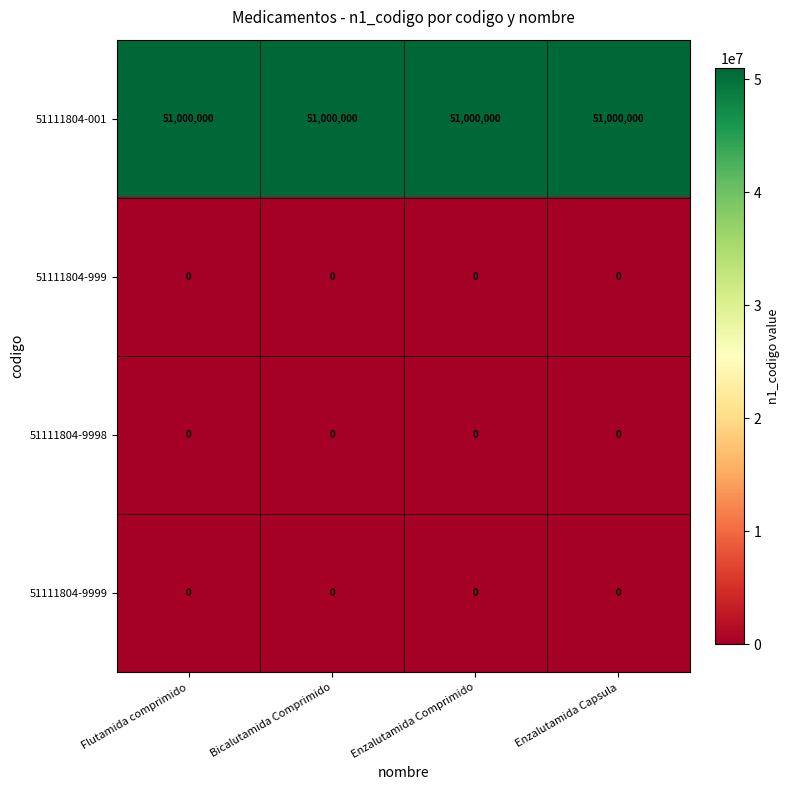

What value does the 51111804-001 series have at Enzalutamida Capsula?

51000000